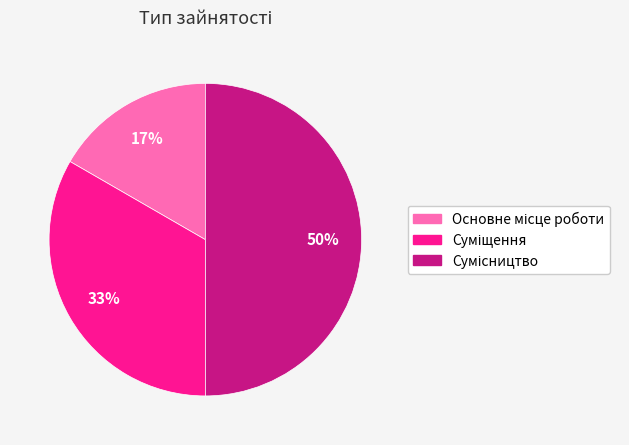

To the nearest percent, what is the average slice percentage?

33%